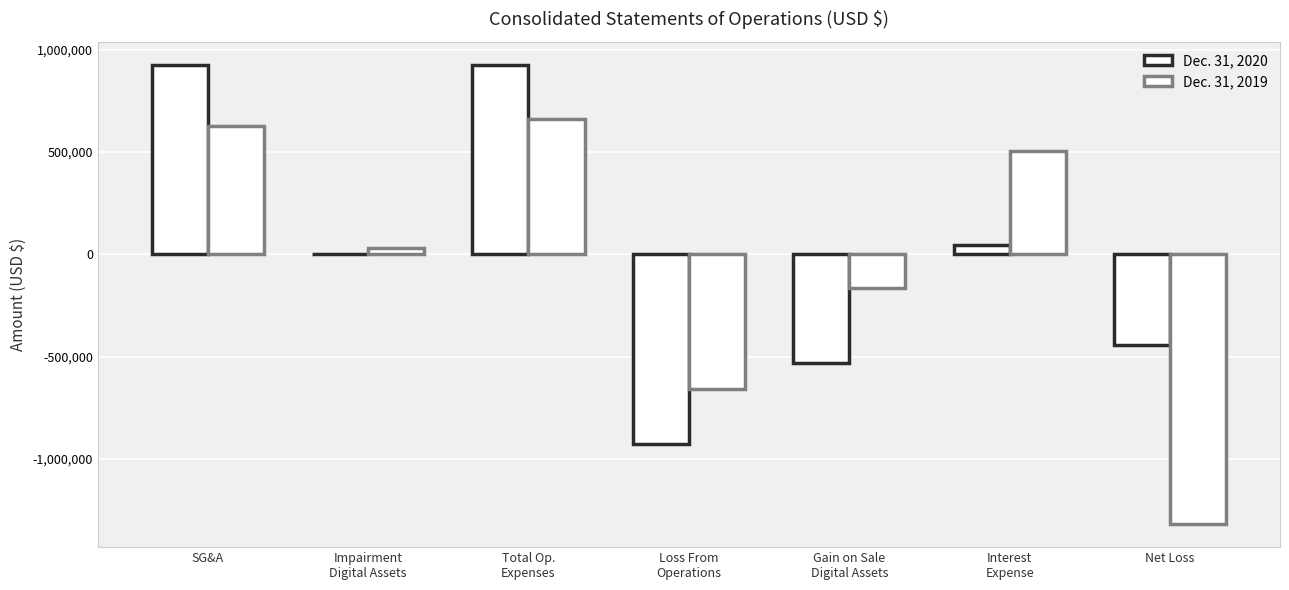

What is the difference between the highest and lowest values at Total Op.
Expenses?

266980